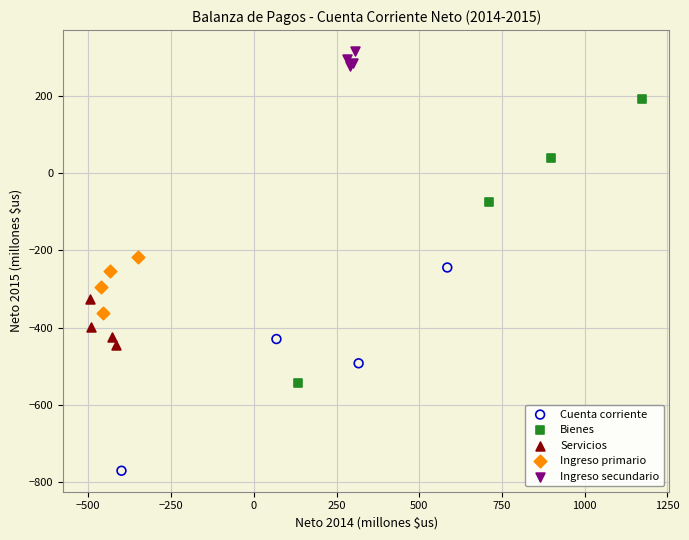

Which series reaches the minimum Y coordinate?

Cuenta corriente